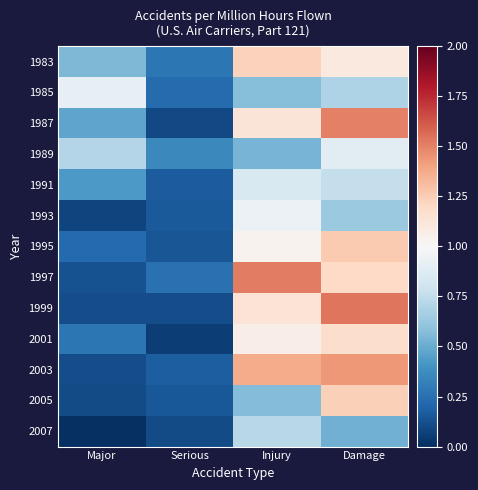

Rank the series at Injury from highest to lowest value.

1997, 2003, 1983, 1999, 1987, 2001, 1995, 1993, 1991, 2007, 1985, 2005, 1989